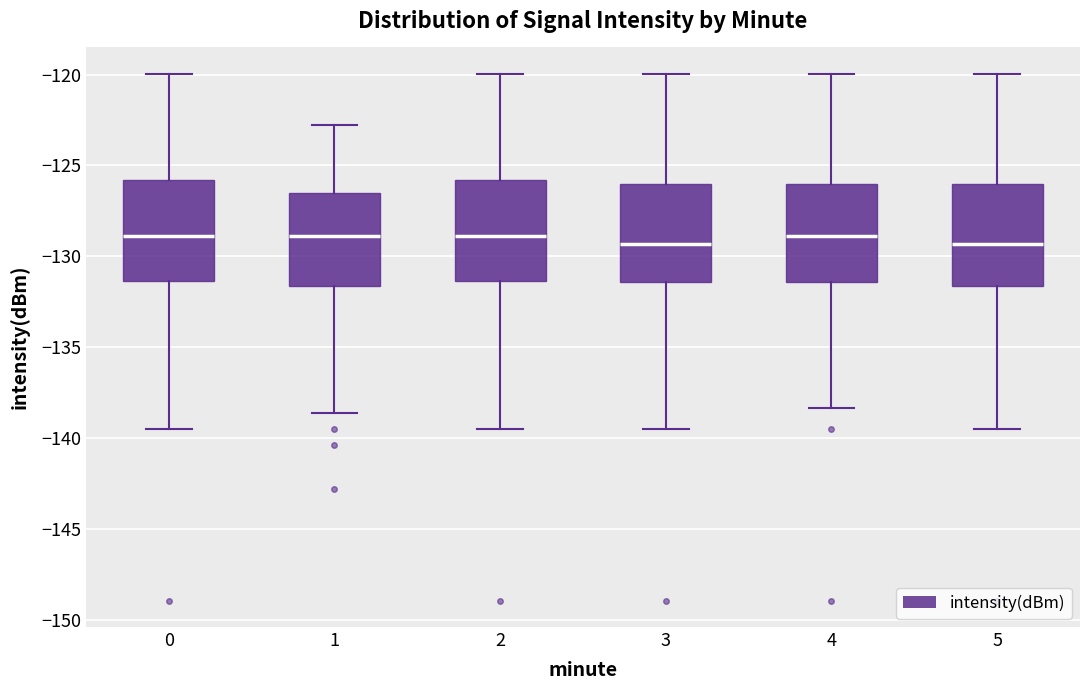

Where does the upper whisker of the box at x = 0 end on the y-axis? The values are not printed on the chart, so give them approximately, as read against the axis.

-120.0